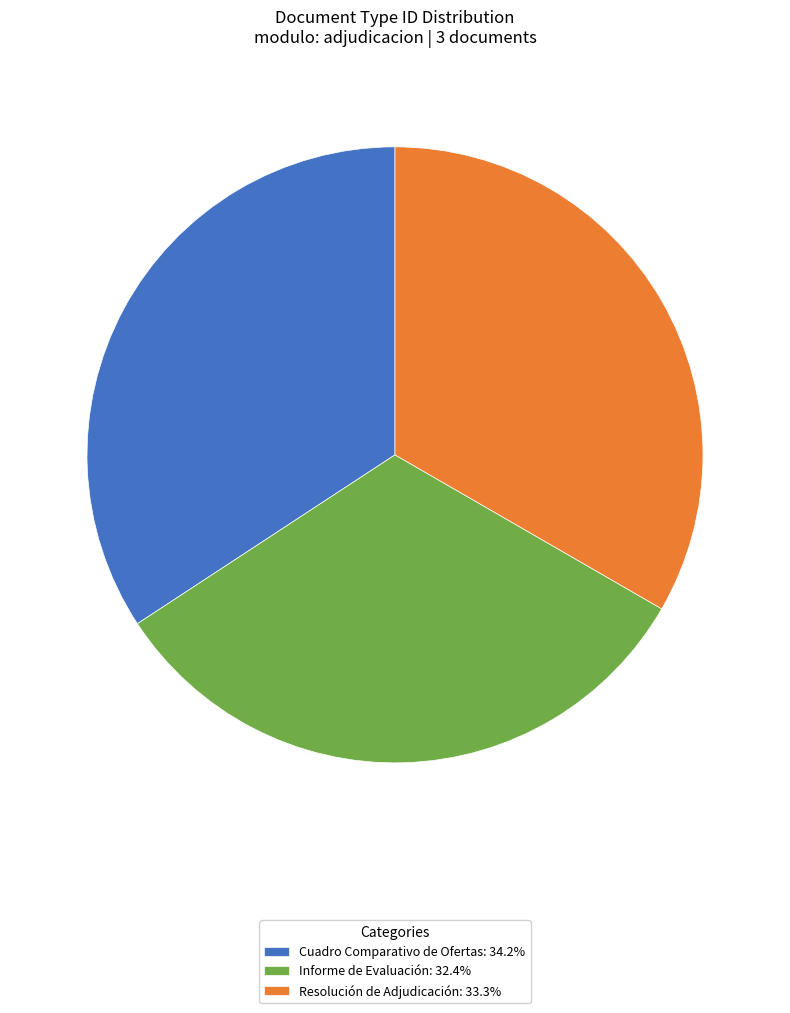

Is the sum of Cuadro Comparativo de Ofertas: 34.2% and Resolución de Adjudicación: 33.3% greater than half?

Yes